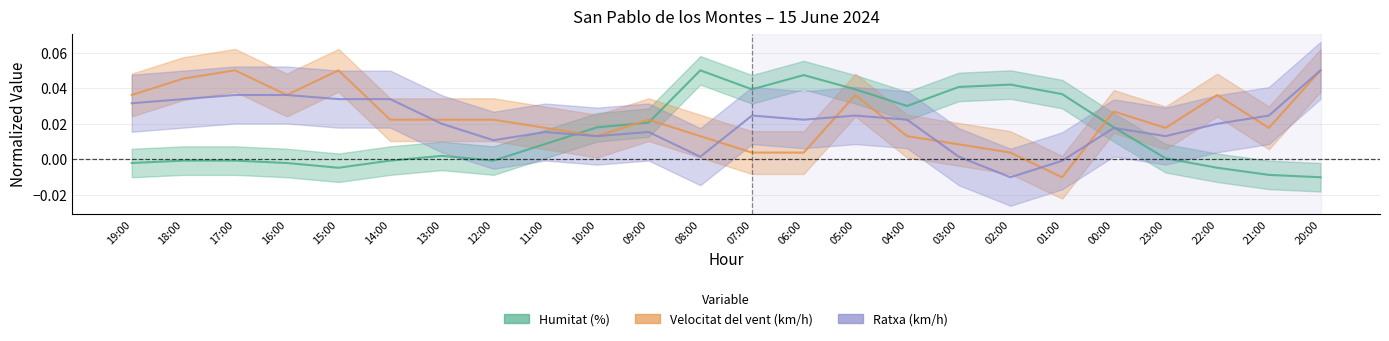

At which category does Velocitat del vent (km/h) reach its first local peak?

17:00